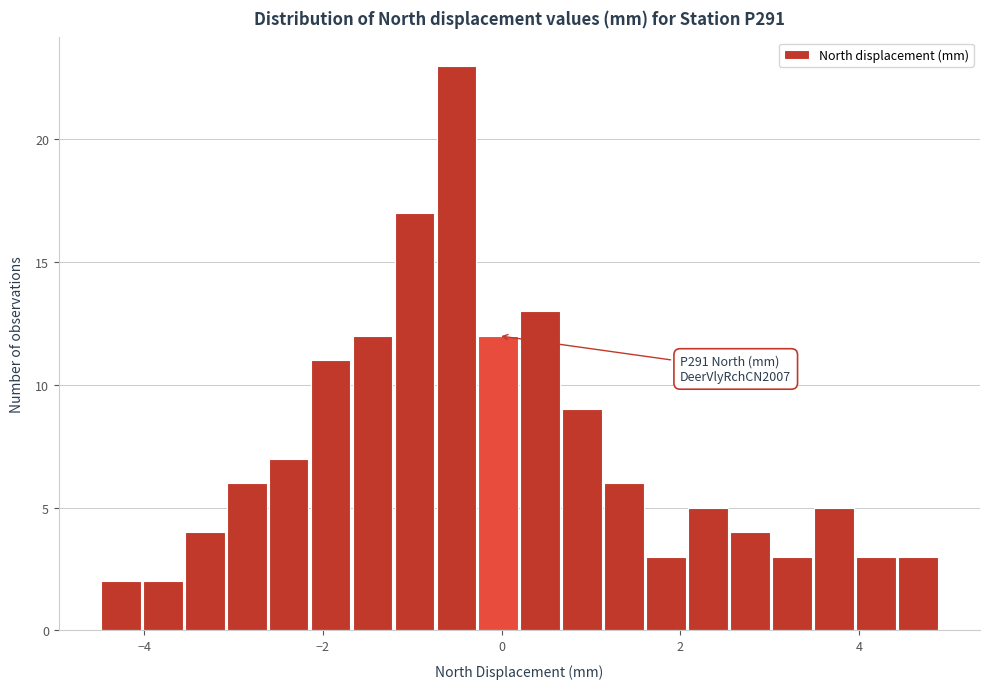

Read against the x-axis, roughly where is the centre of the tallest bar?

-0.6